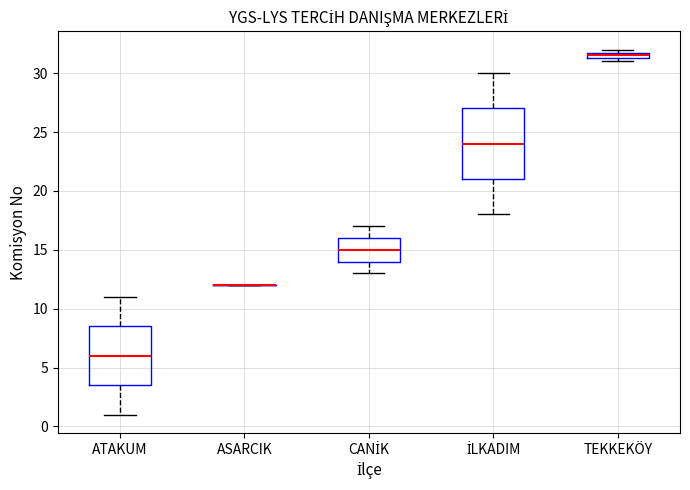

Which box is the tallest, from its lower edge to its upper edge?

İLKADIM